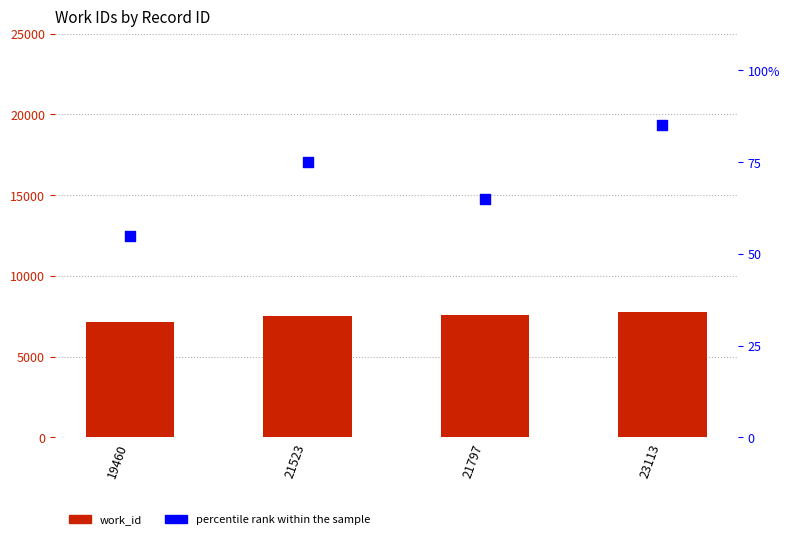

Is the value of work_id at 21797 greater than the value of percentile rank at 19460?

Yes